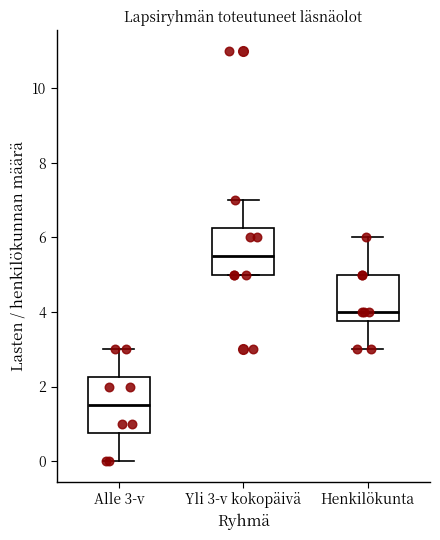

Which box is the tallest, from its lower edge to its upper edge?

Alle 3-v